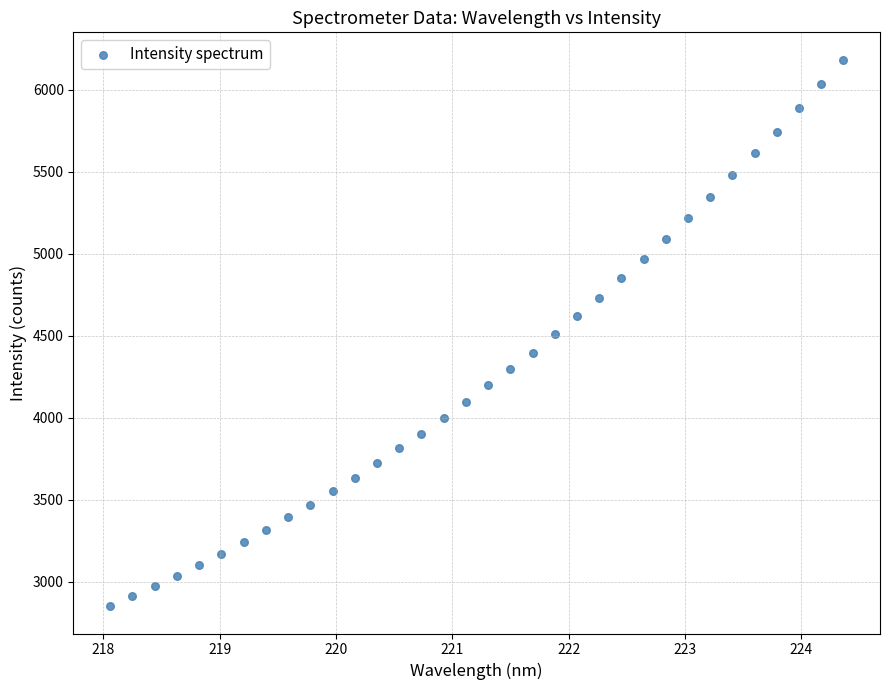

What is the range of Y values (max minus min)?

3332.5